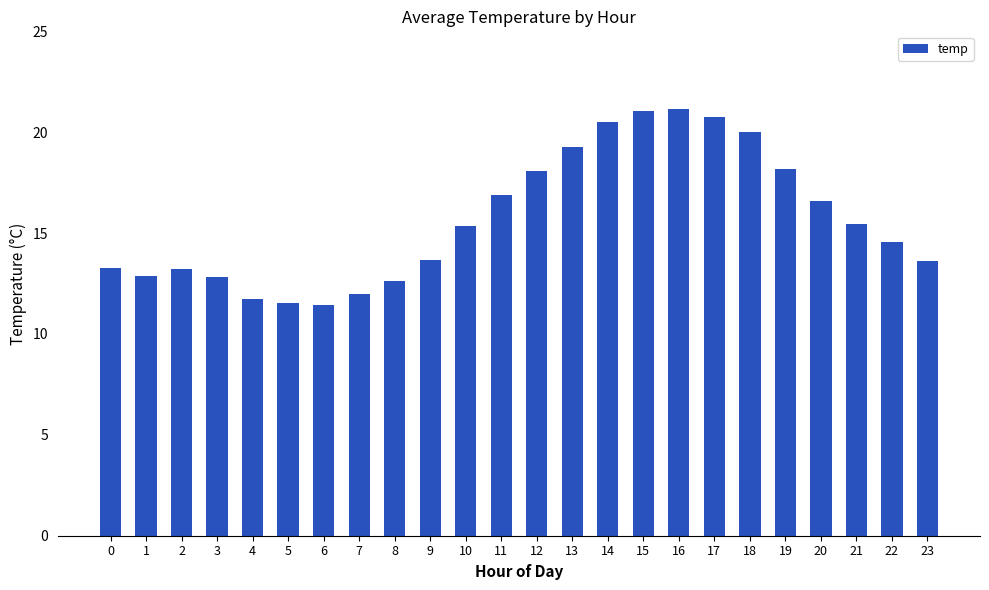

Is it true that the value at 6 is 11.4?

True